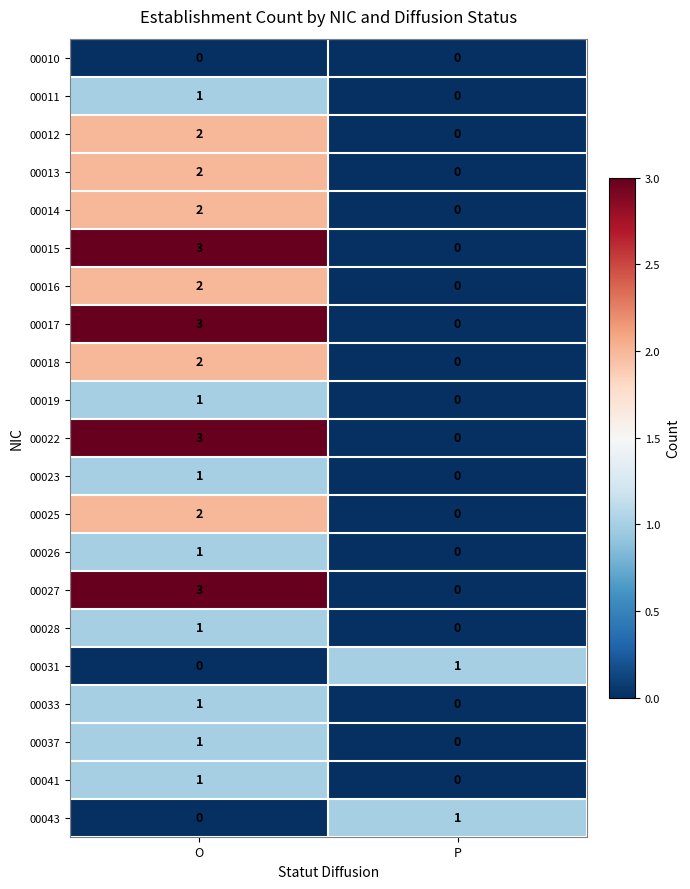

Which category has the highest value in the 00013 series?

O